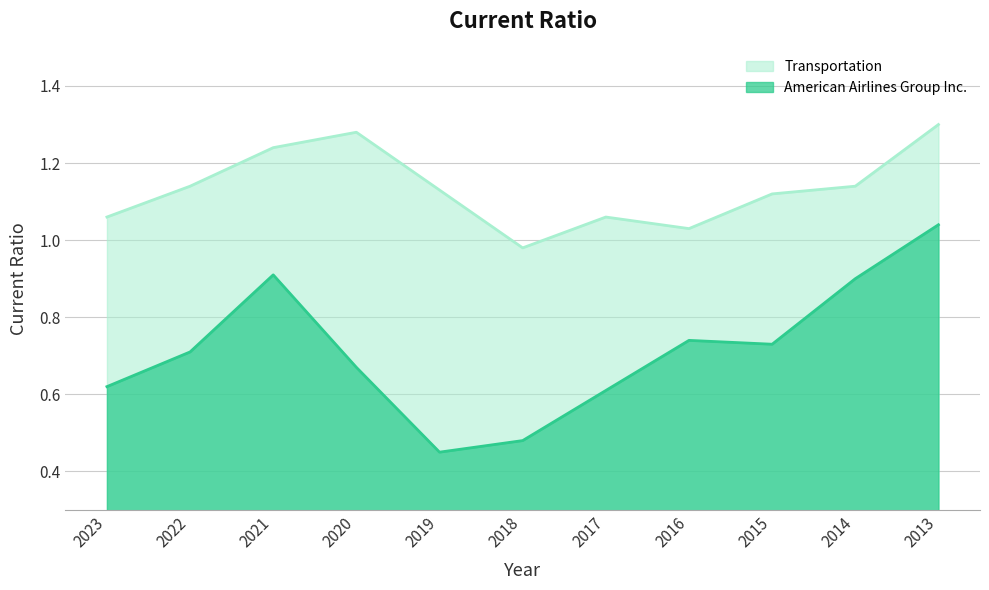

Between 2018 and 2020, which is larger?

2020